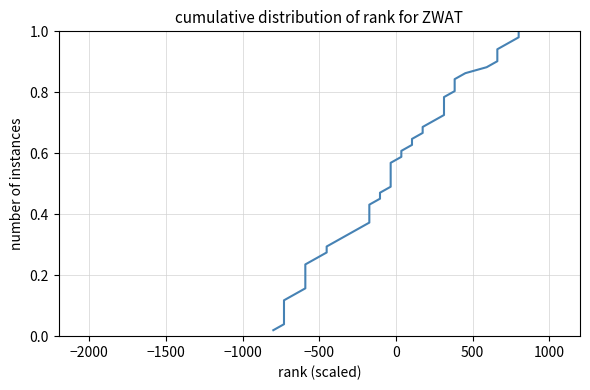

True or false: there are more than 0 points higher than both neighbors.

False